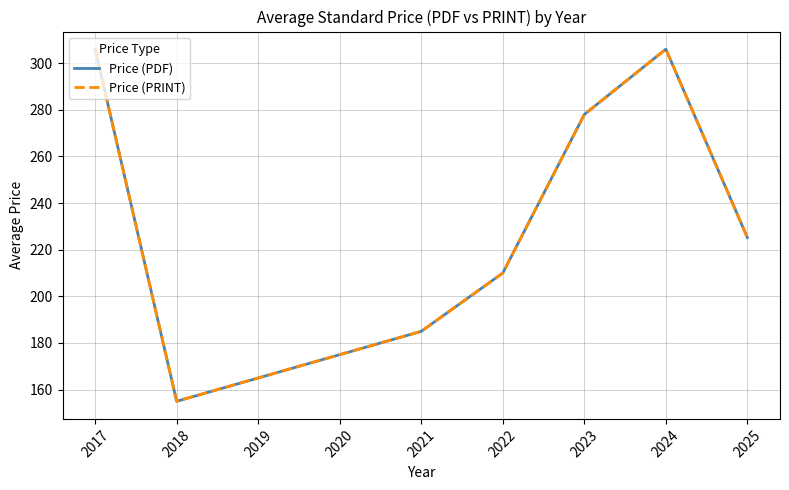

Does the chart display data point markers on the line(s)?

No